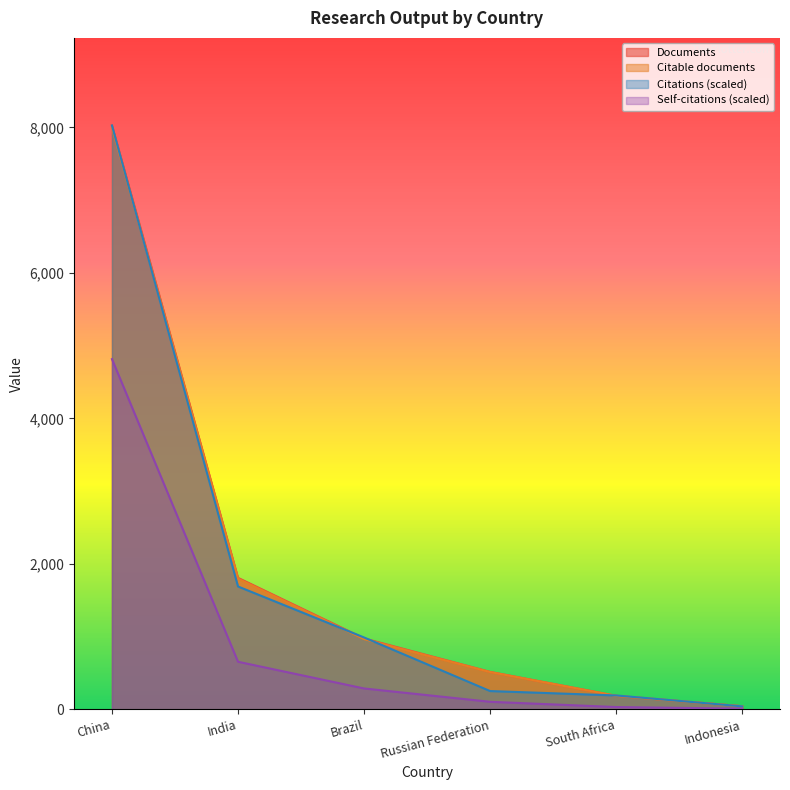

Reading left to right, what are all the values shown in this chart?

Documents: 8026.0	1807.0	974.0	514.0	185.0	42.0
Citable documents: 7998.0	1796.0	965.0	512.0	185.0	42.0
Citations: 8026.0	1688.2	987.1	250.5	189.9	40.2
Self-citations: 4813.7	653.2	286.1	102.8	30.8	8.4